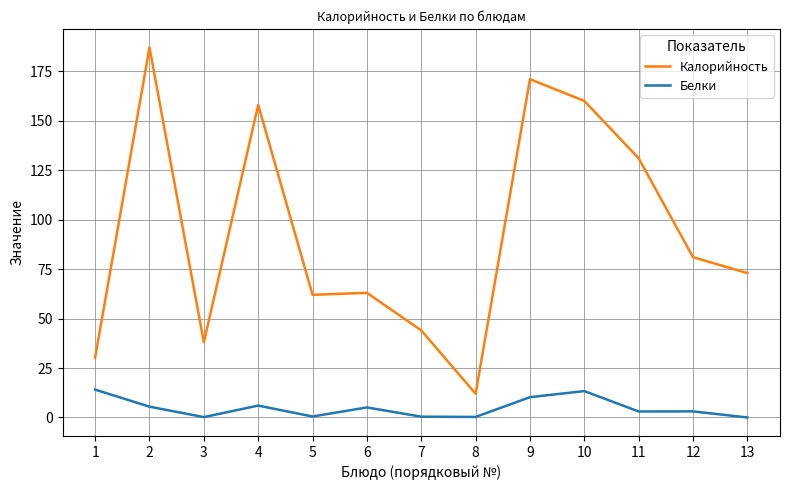

How many lines are shown in the chart?

2